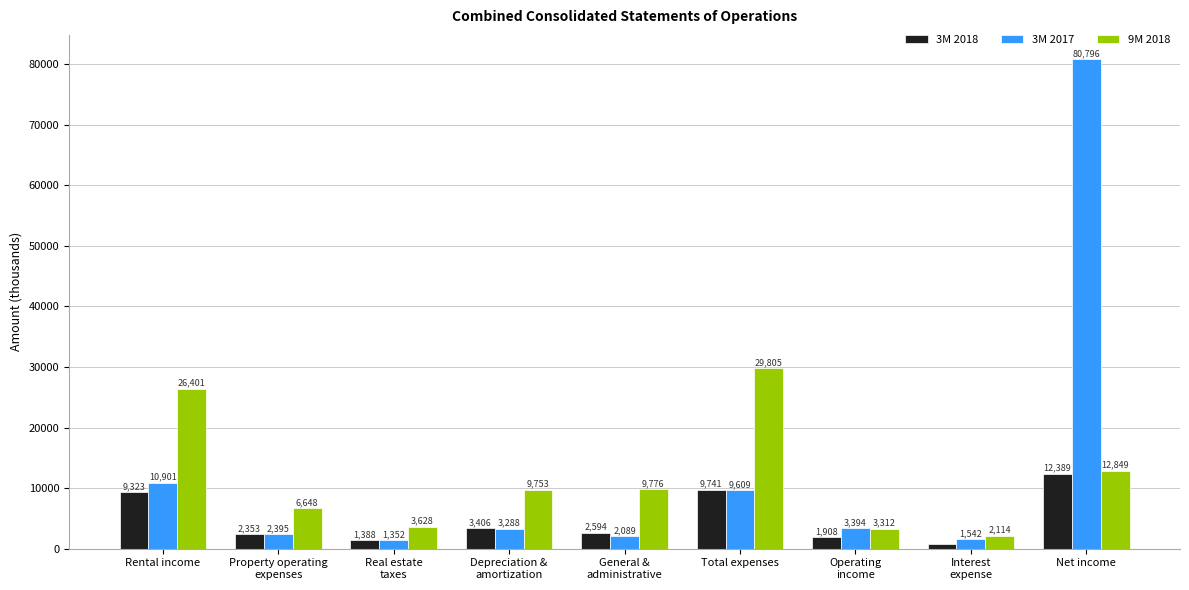

Are the bars grouped side by side (vs. stacked)?

Yes